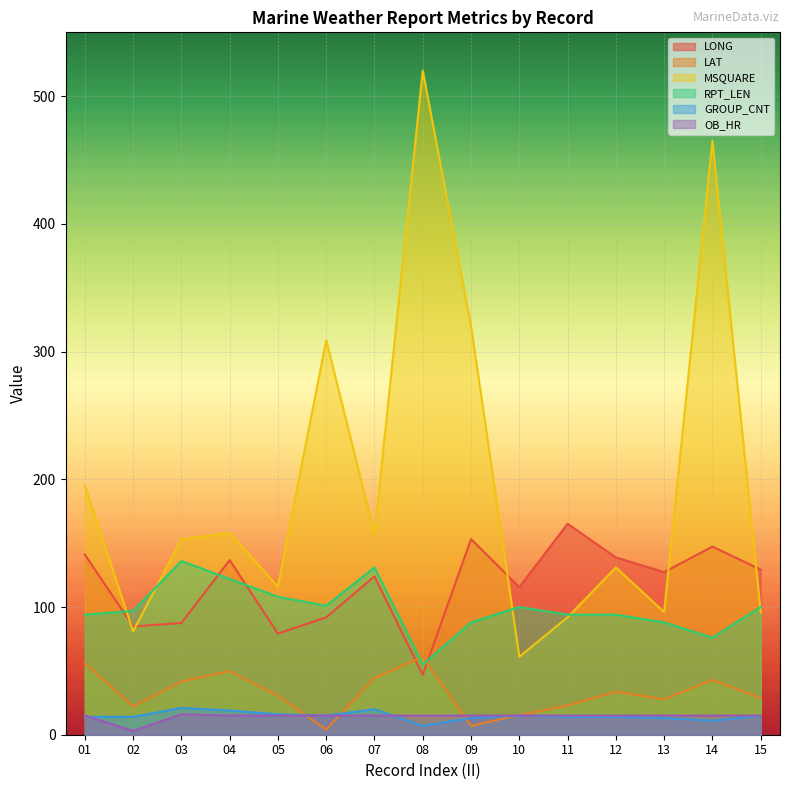

How many distinct data groups are displayed?

6